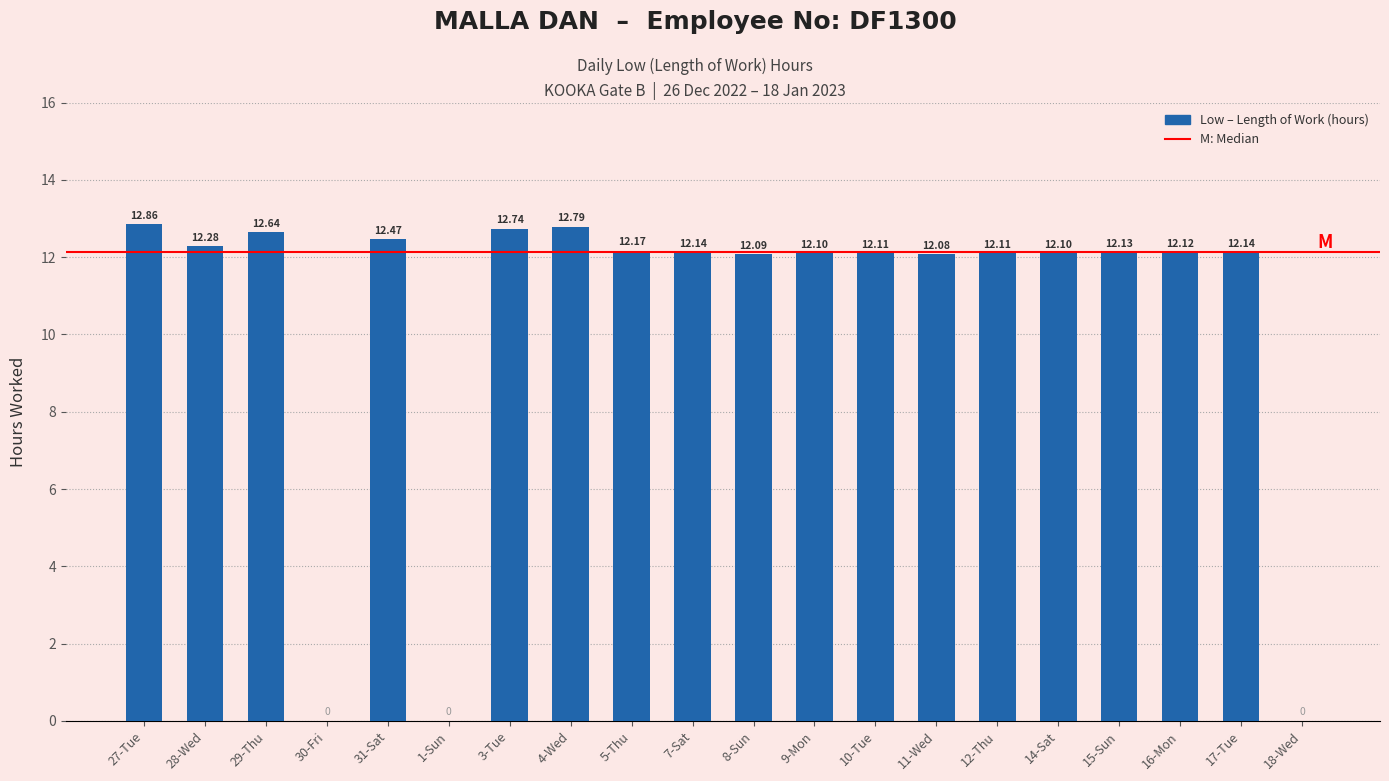

What is the sum of the values at 12-Thu and 9-Mon?

24.2